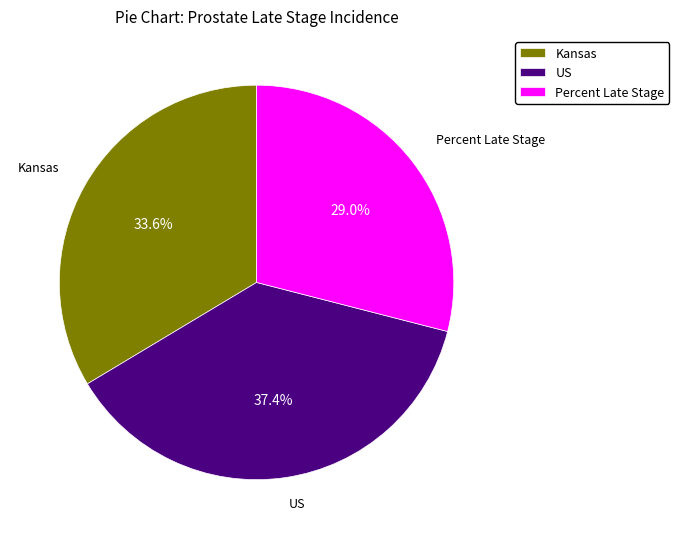

How many slices are in this pie chart?

3